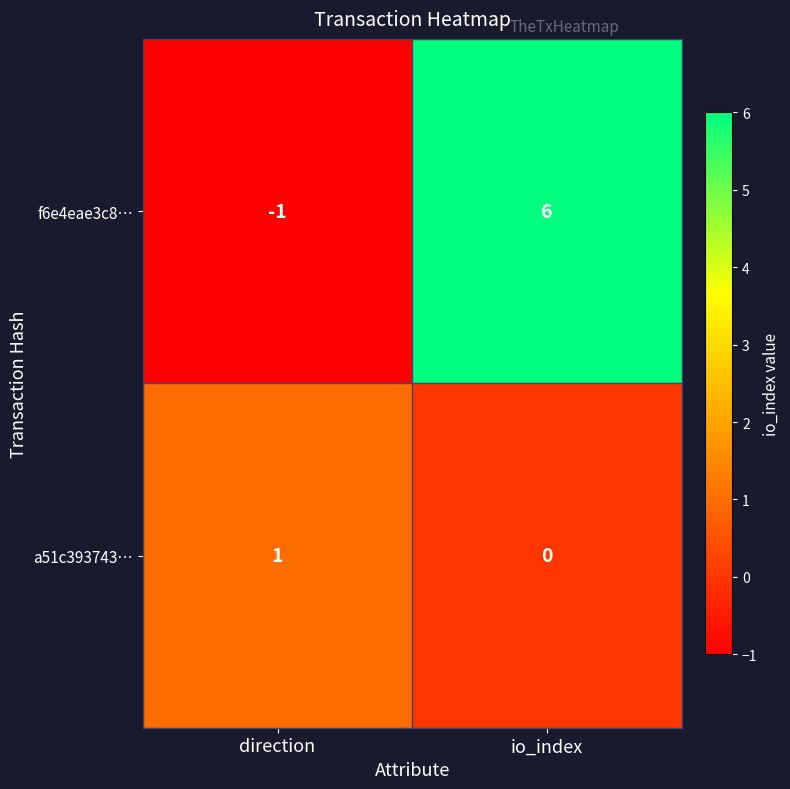

What is the difference between the highest and lowest values at direction?

2